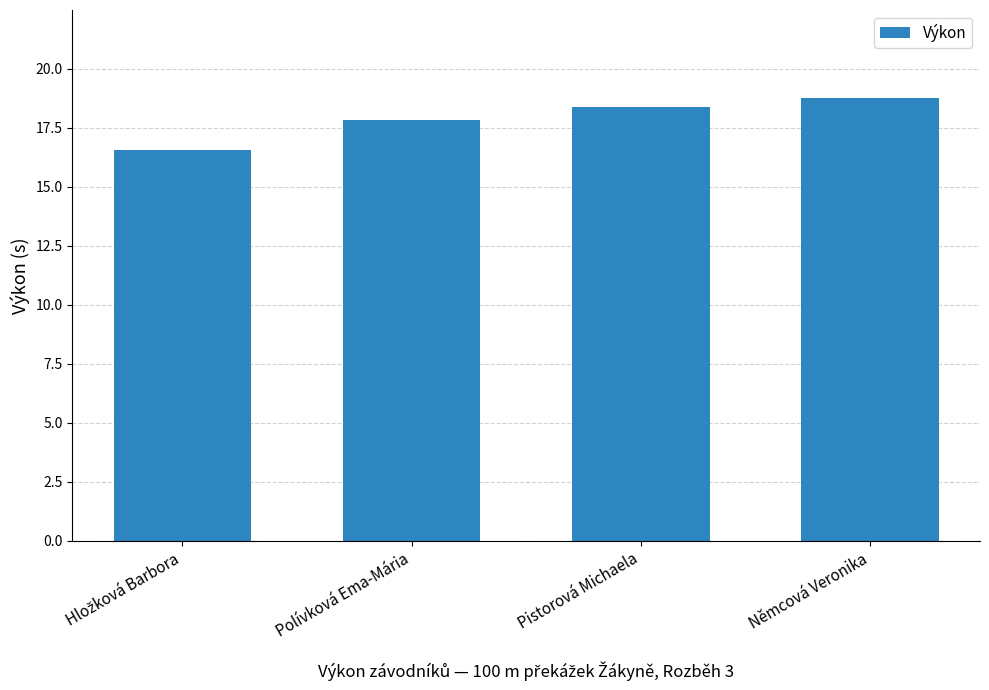

What is the maximum value shown in the chart?

18.7